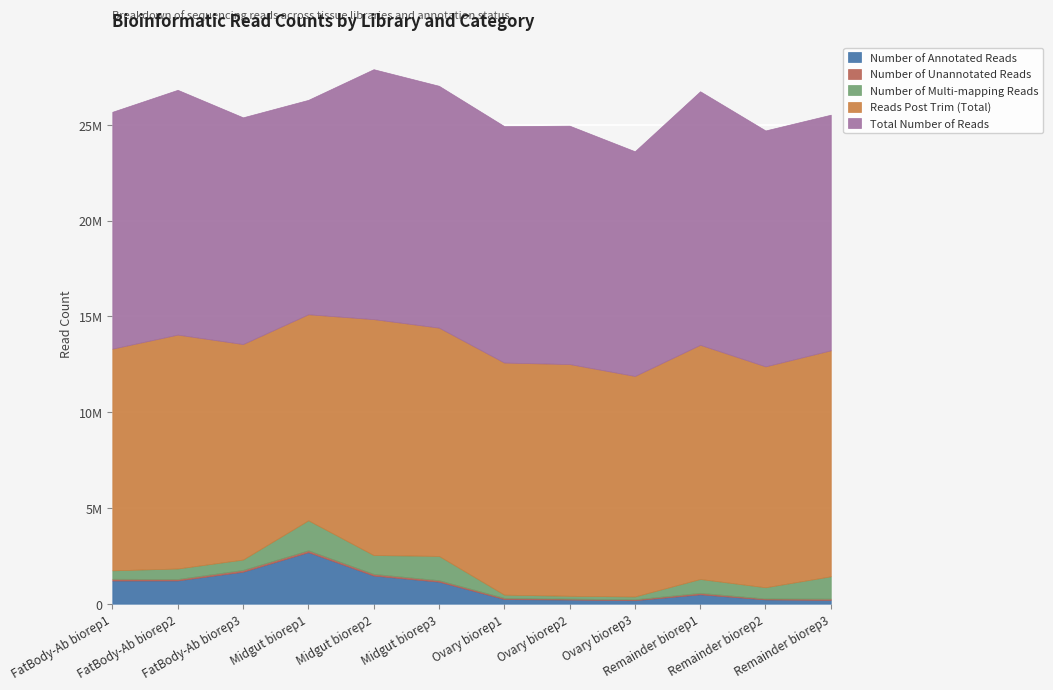

How many categories are shown in the chart?

12